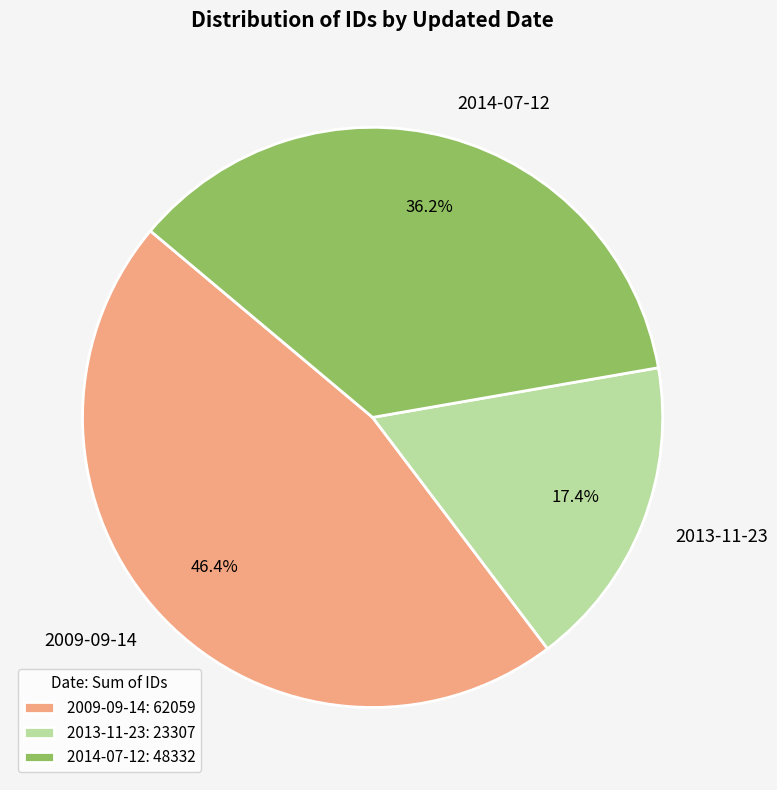

The 2009-09-14 slice represents 24% of the pie. True or false?

False